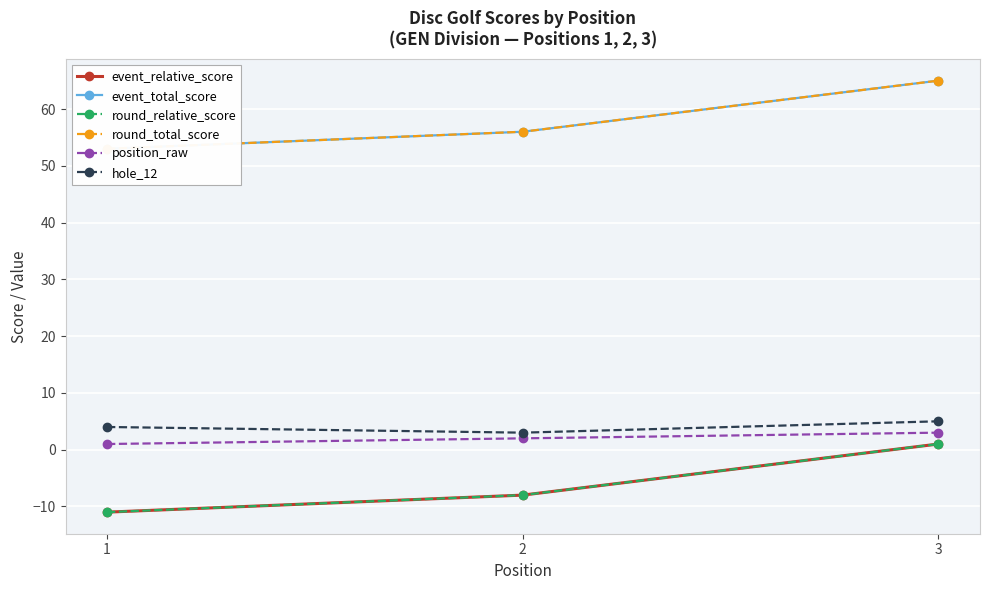

Reading left to right, transcribe all the data shown in this chart.

event_relative_score: -11	-8	1
event_total_score: 53	56	65
round_relative_score: -11	-8	1
round_total_score: 53	56	65
position_raw: 1	2	3
hole_12: 4	3	5